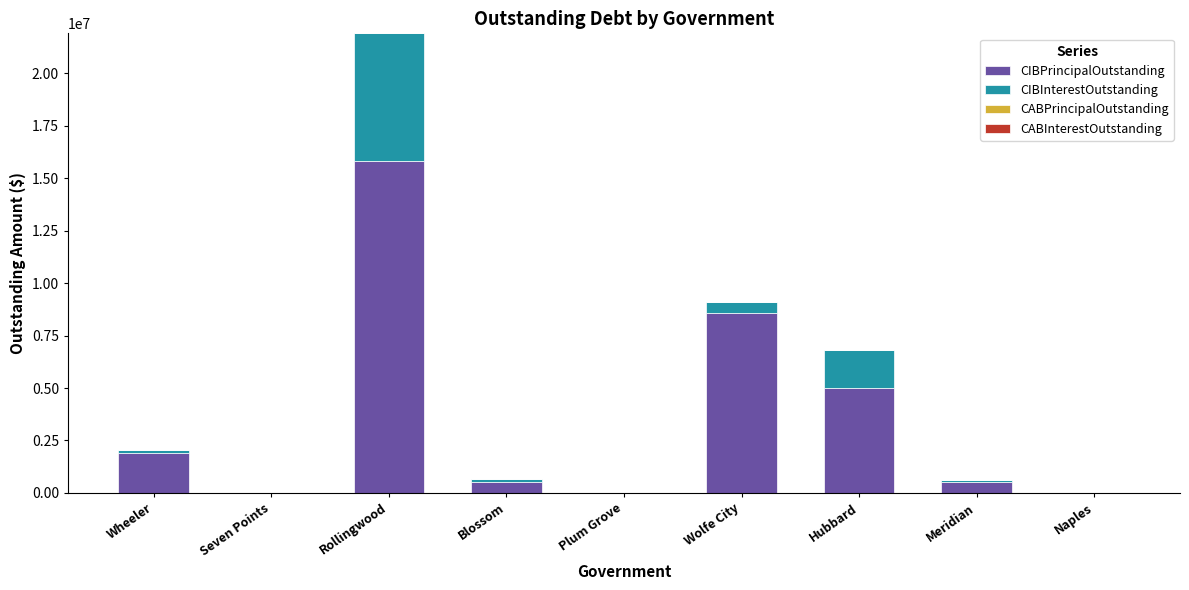

The value of CIBPrincipalOutstanding at Naples is -7032997.8. True or false?

False